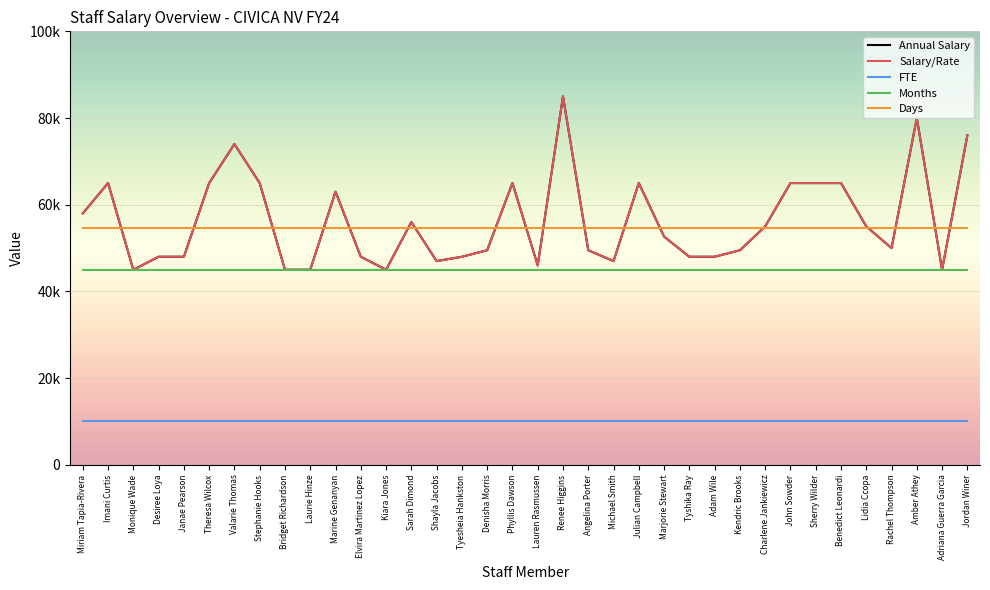

At how many categories does at least one series exceed 26206?

36